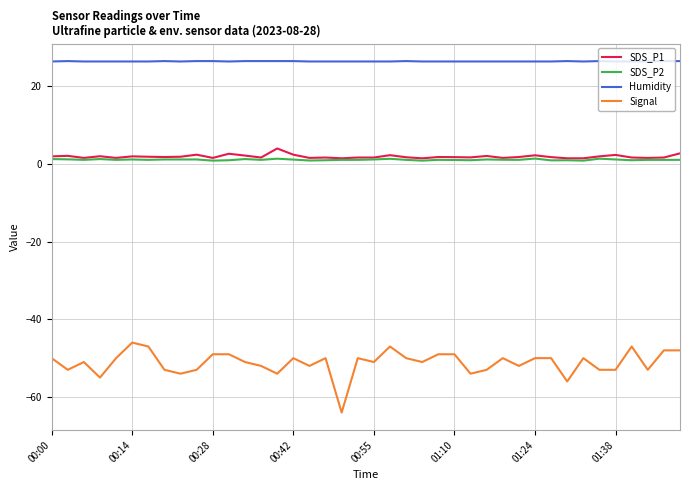

What is the minimum value shown in the chart?

-64.0